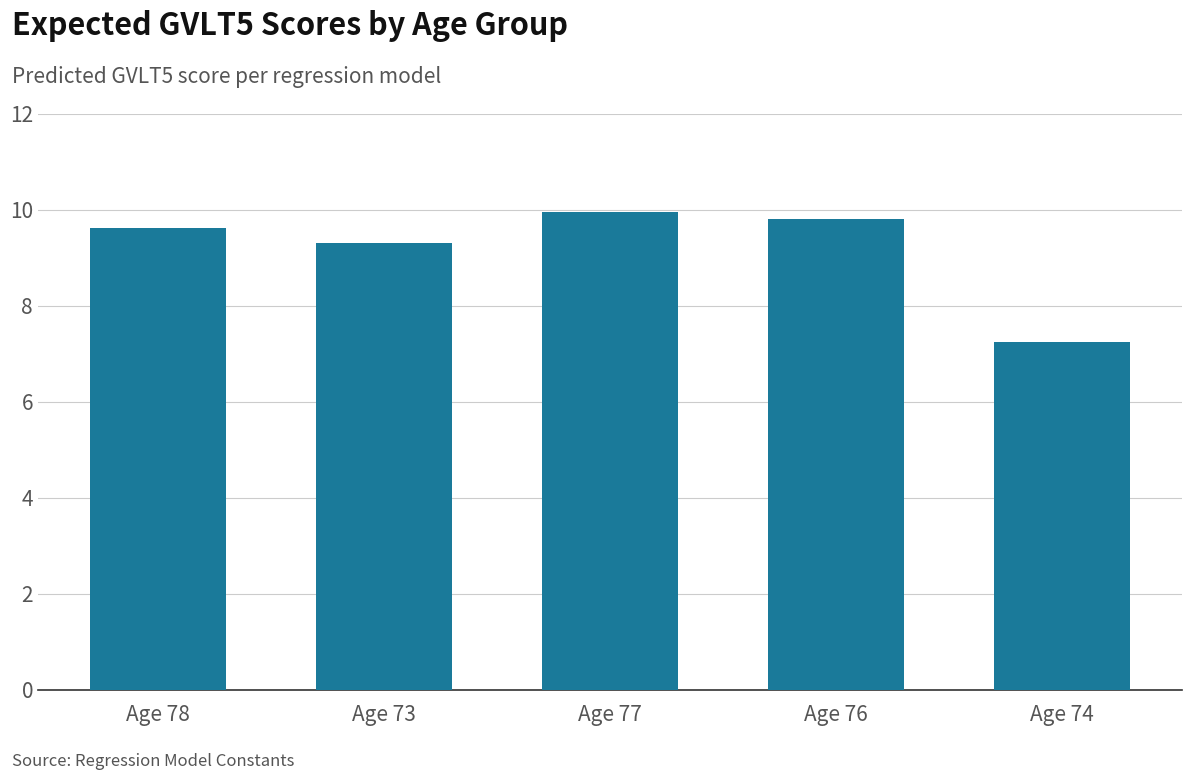

What is the change in value from Age 78 to Age 77?

+0.3